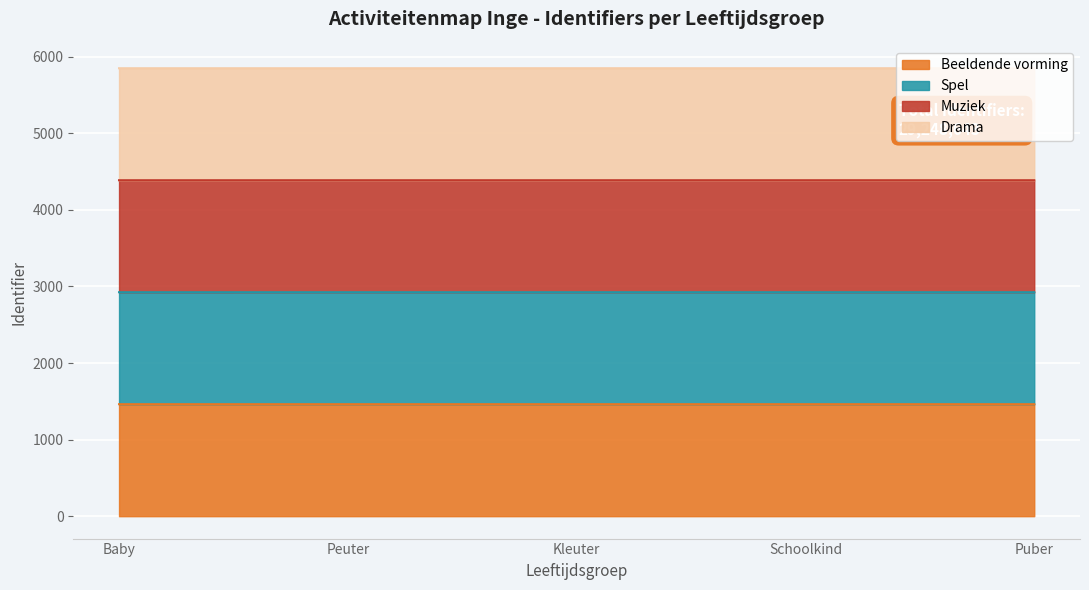

Is the value of Muziek at Baby greater than the value of Beeldende vorming at Kleuter?

Yes